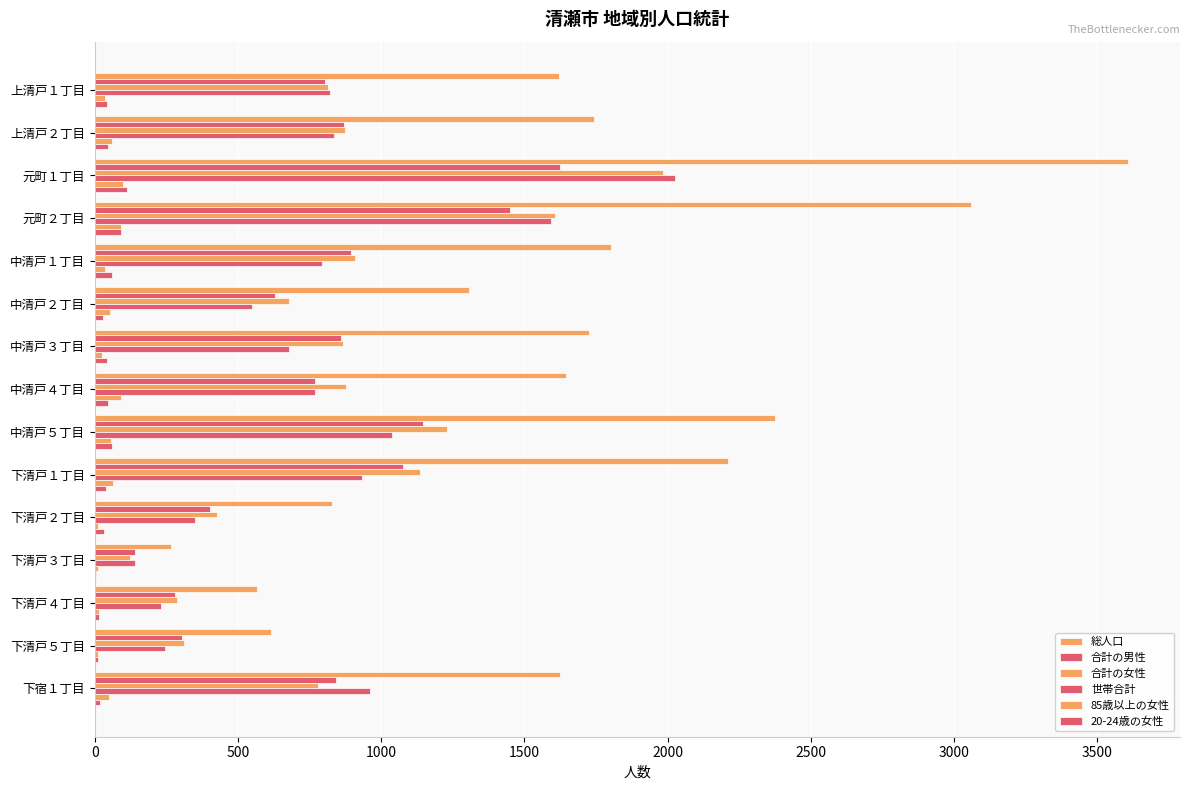

Count the number of categories in the chart.

15